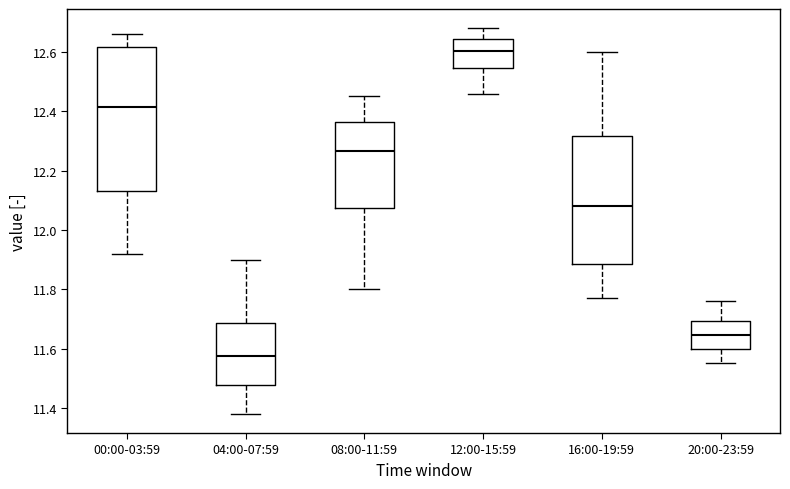

Which box is the tallest, from its lower edge to its upper edge?

00:00-03:59